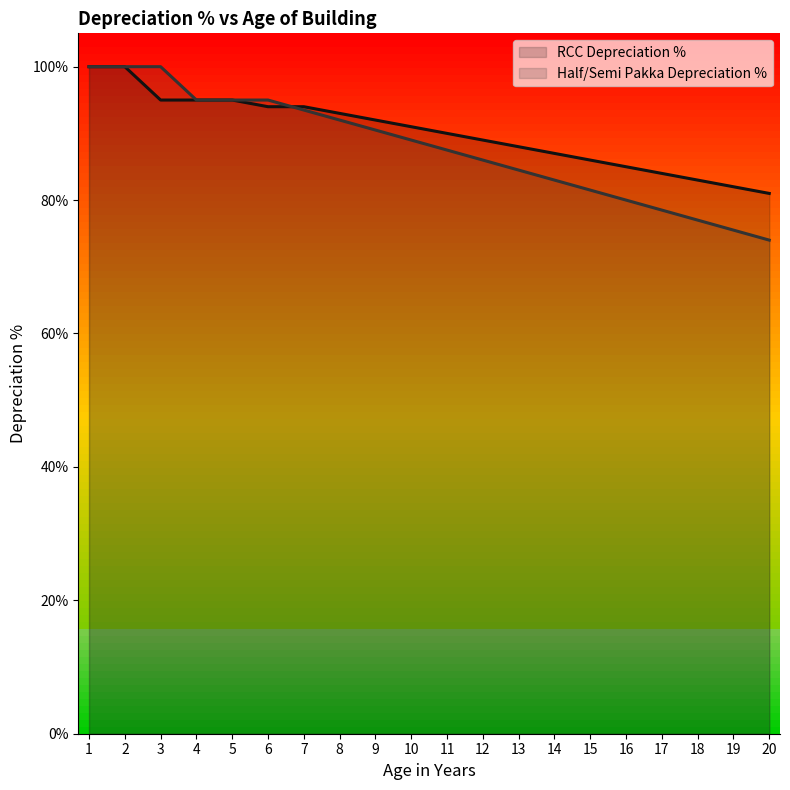

What is the difference between the second highest and minimum values in the Half/Semi Pakka Depreciation % series?

26.0